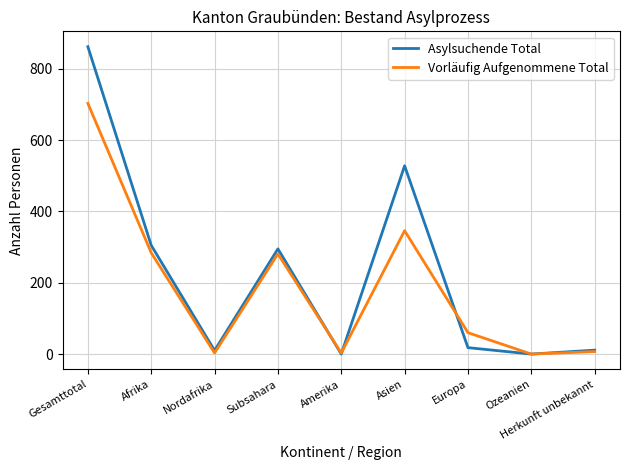

How many lines are shown in the chart?

2